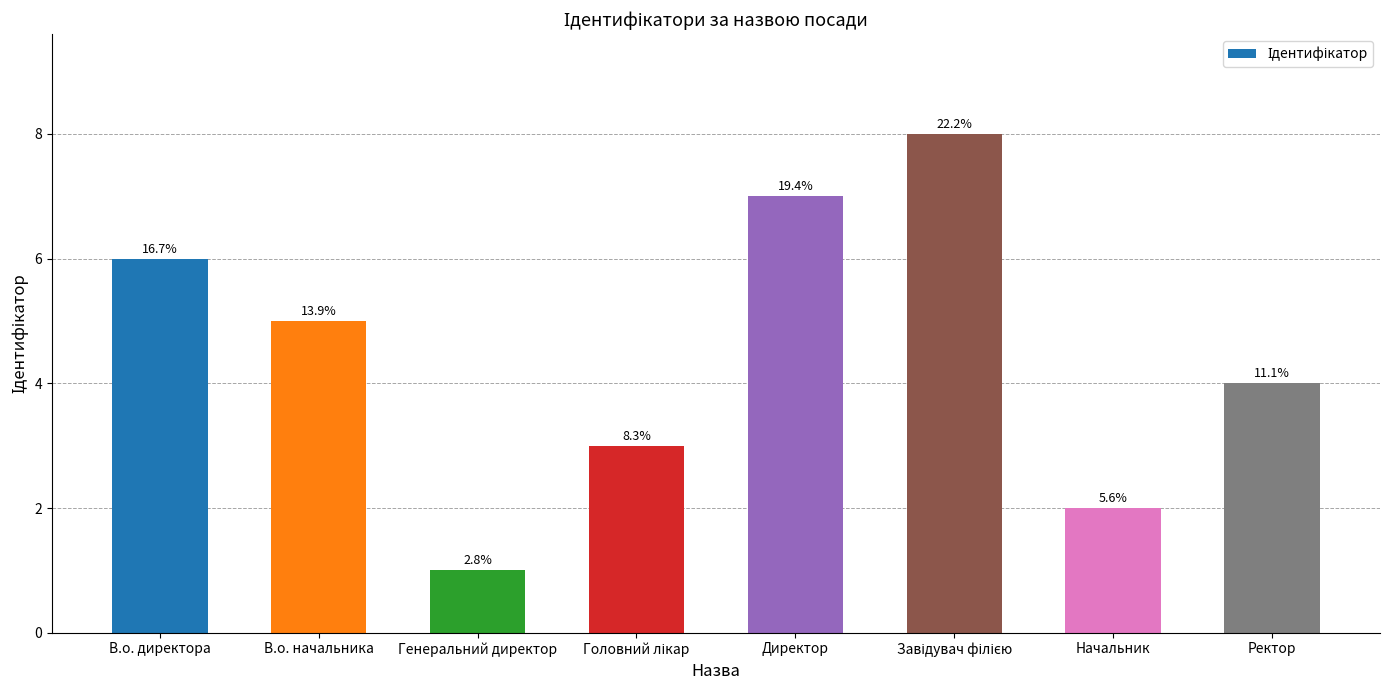

What is the greatest value displayed?

8